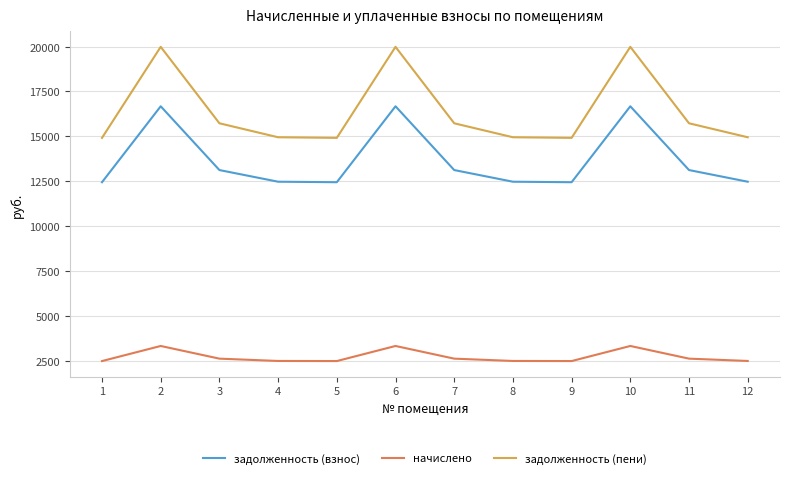

Rank the series by their average value, from highest to lowest.

задолженность (пени), задолженность (взнос), начислено